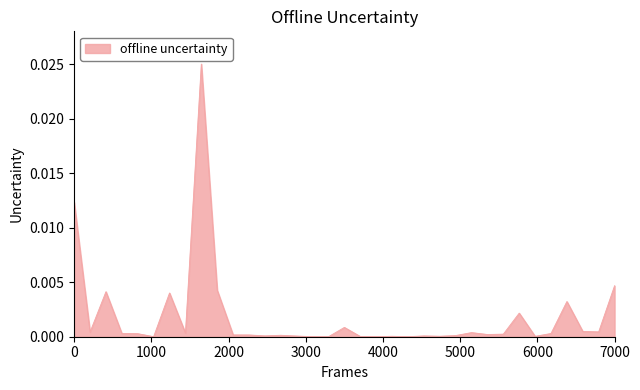

Does the chart display data point markers on the line(s)?

No